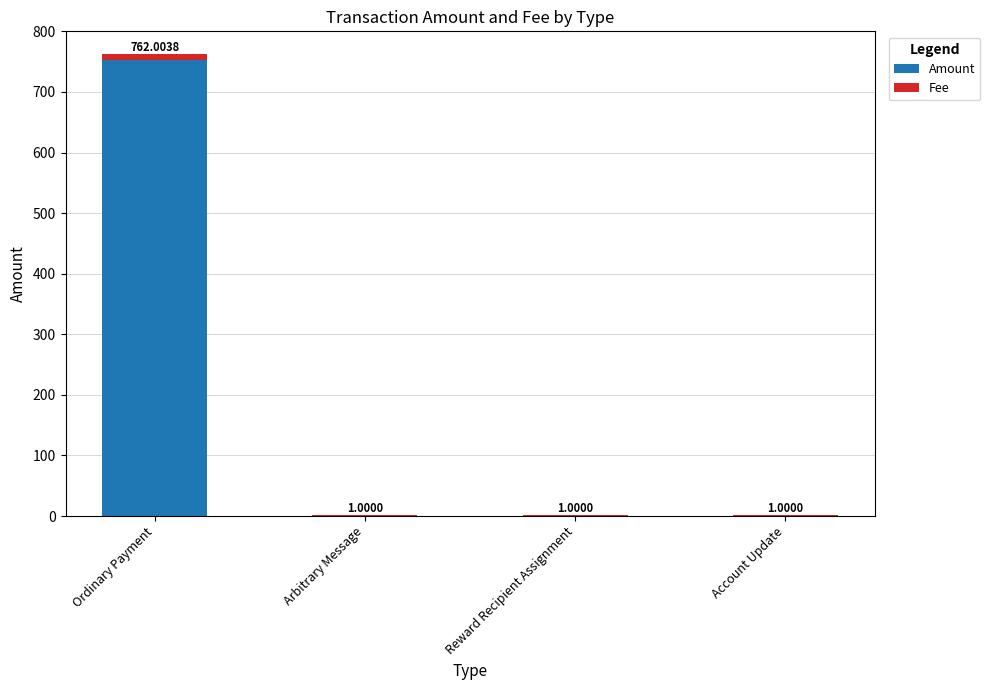

Which category has the highest value in the Amount series?

Ordinary Payment